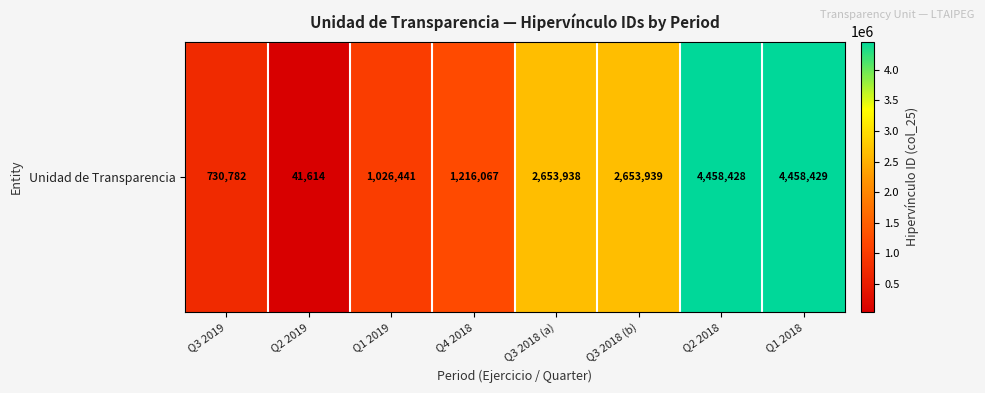

Which label corresponds to the smallest value in the chart?

Q2 2019